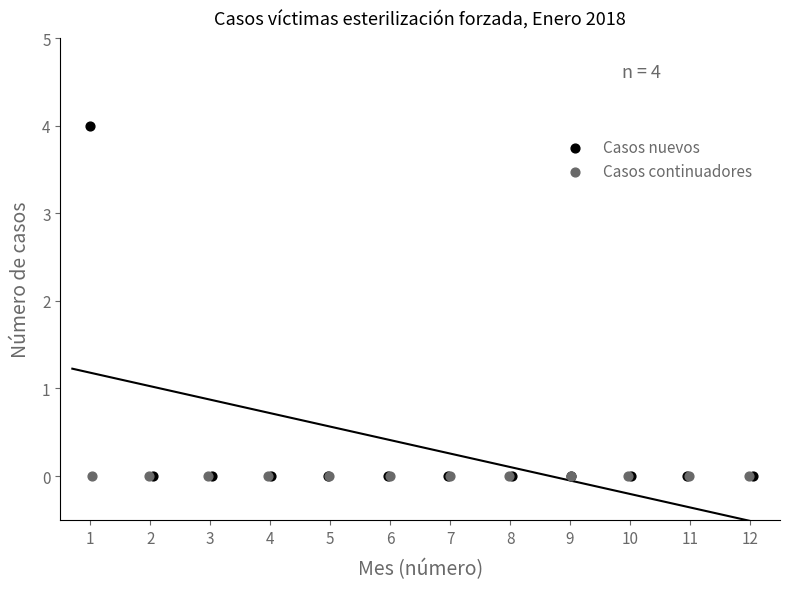

Which series contains the highest Y value?

Casos nuevos